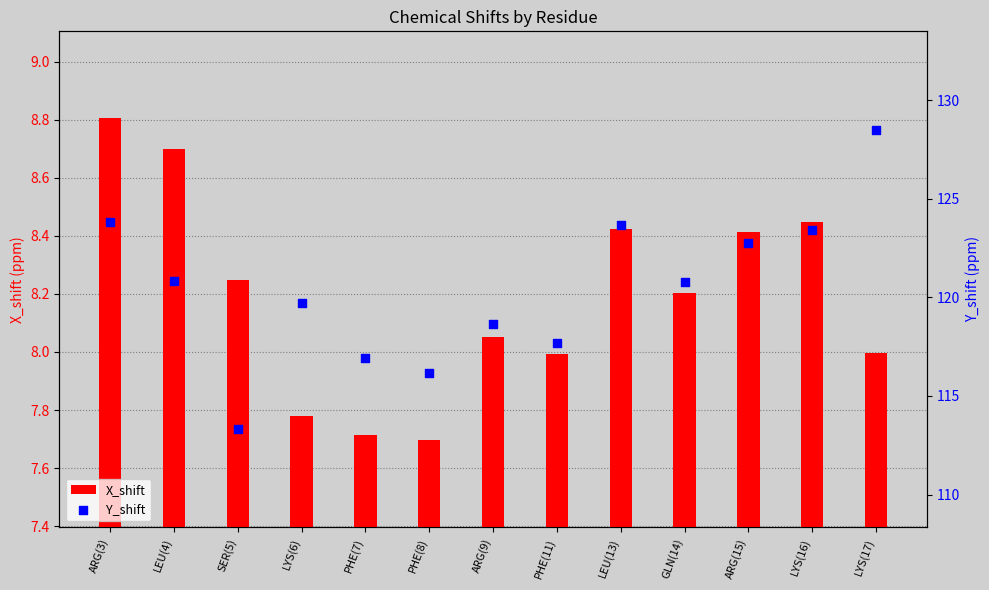

What is the total value across all series at PHE(7)?

124.6